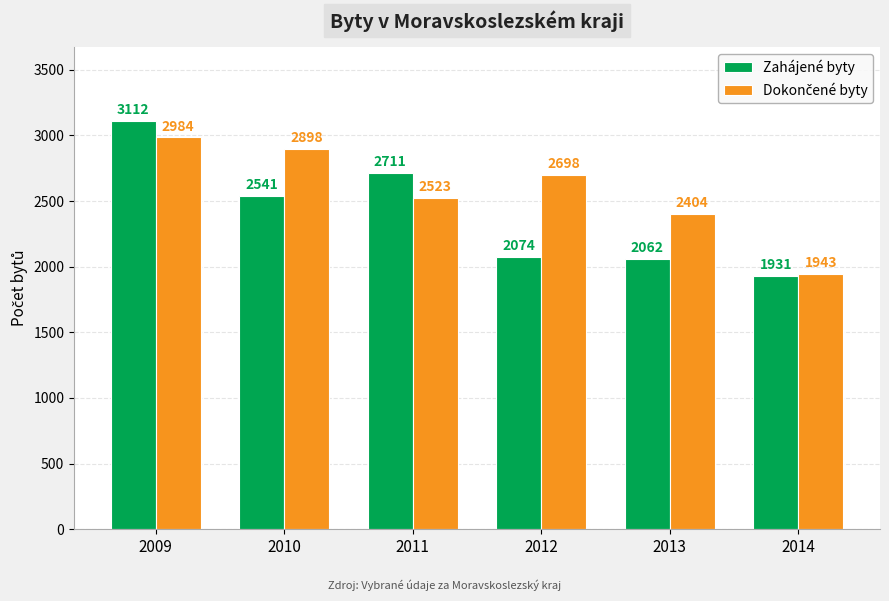

Which category has the lowest value across all series?

2014